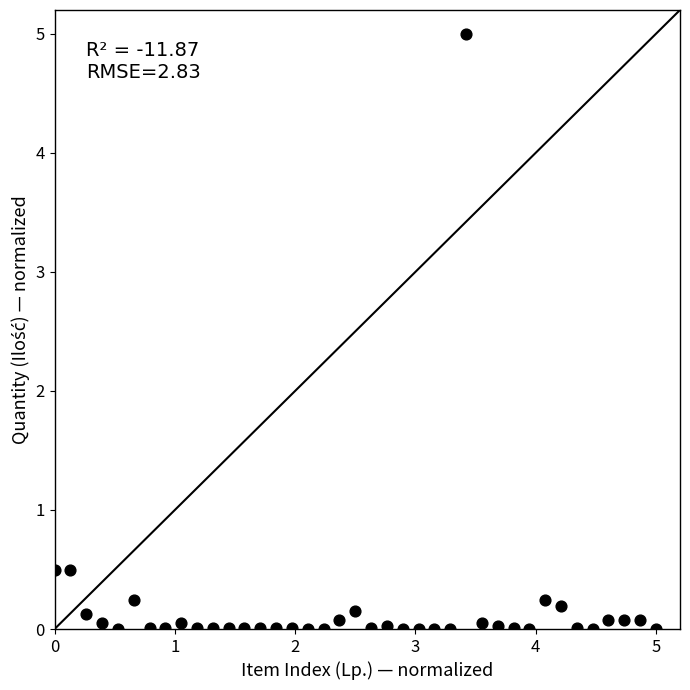

What is the range of Y values (max minus min)?

5.0